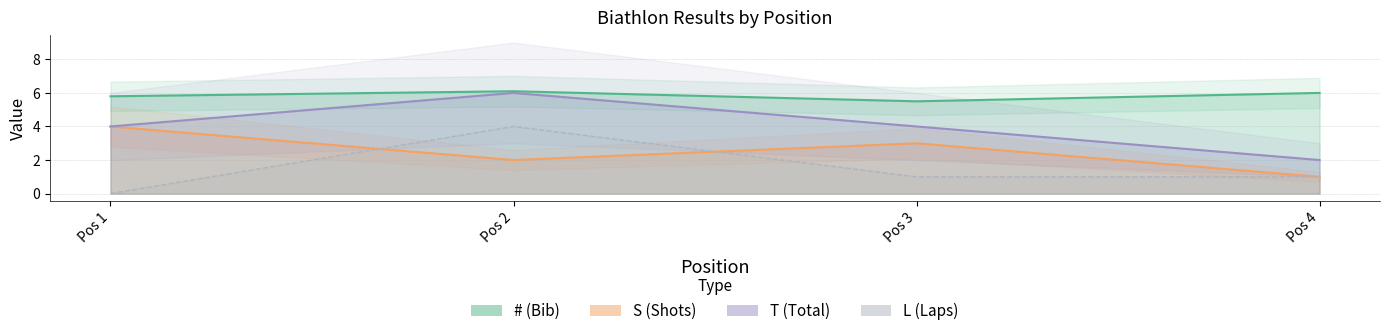

Between which two adjacent categories do L and S first intersect?

Pos 1 and Pos 2